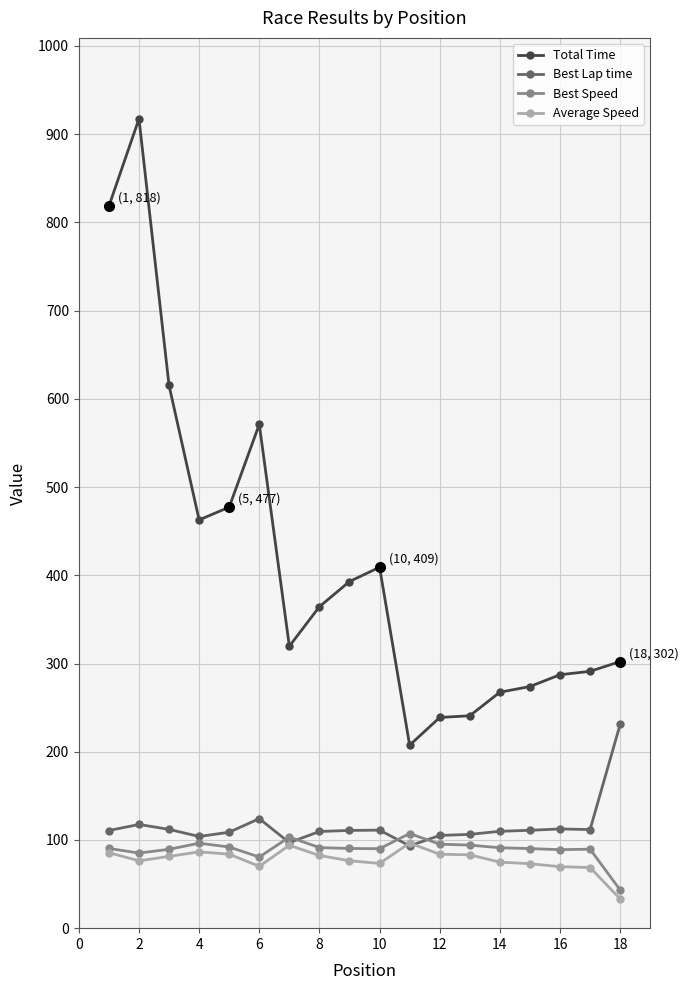

True or false: Best Lap time has more than 2 interior local peaks.

True